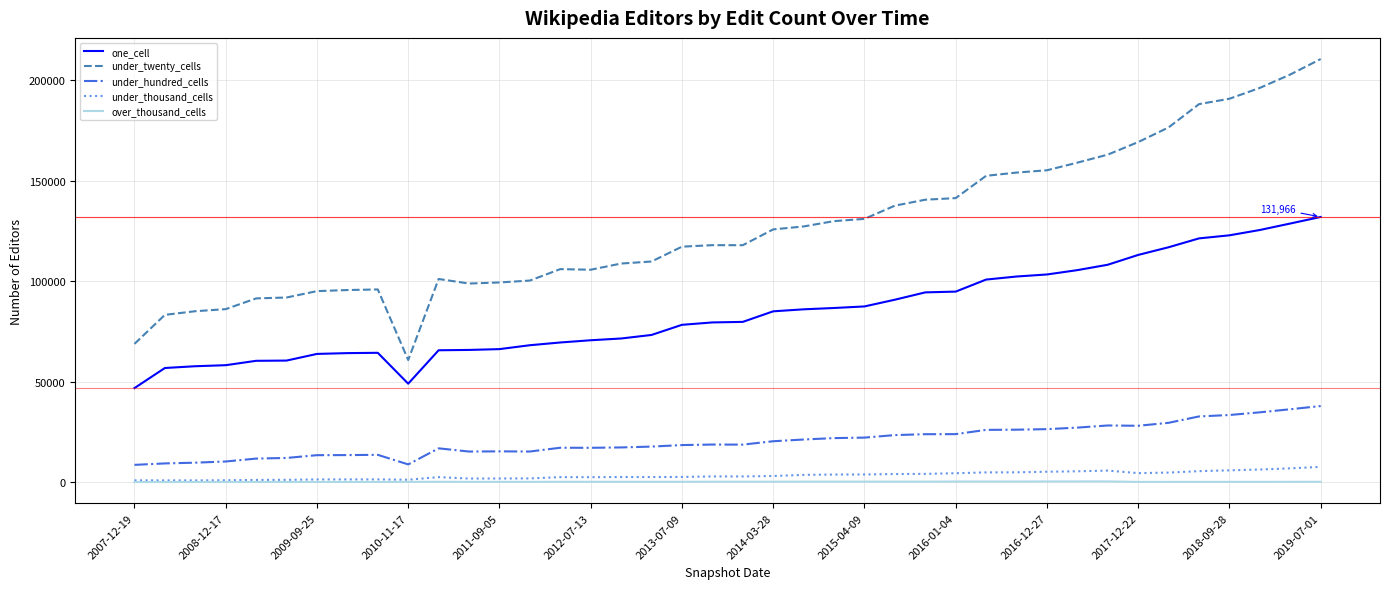

Which series has the largest range (max minus min)?

under_twenty_cells